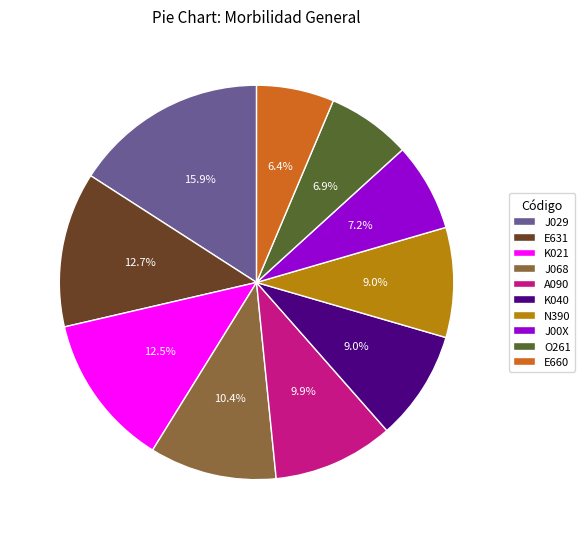

Which category has the biggest portion of the pie?

J029